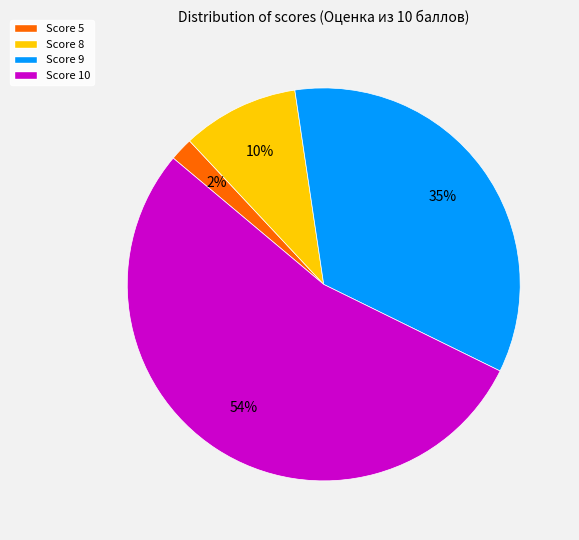

To the nearest percent, what is the average slice percentage?

25%